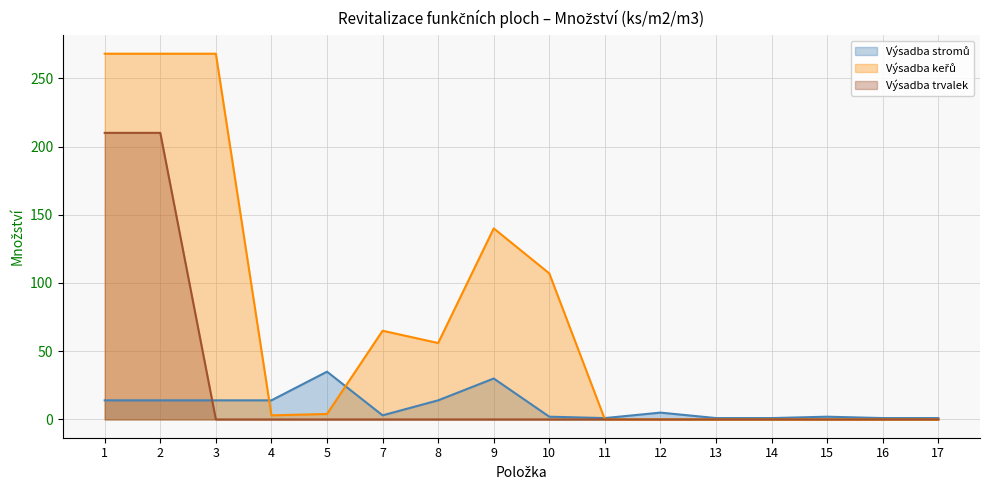

Which series has the largest total across all categories?

Výsadba keřů